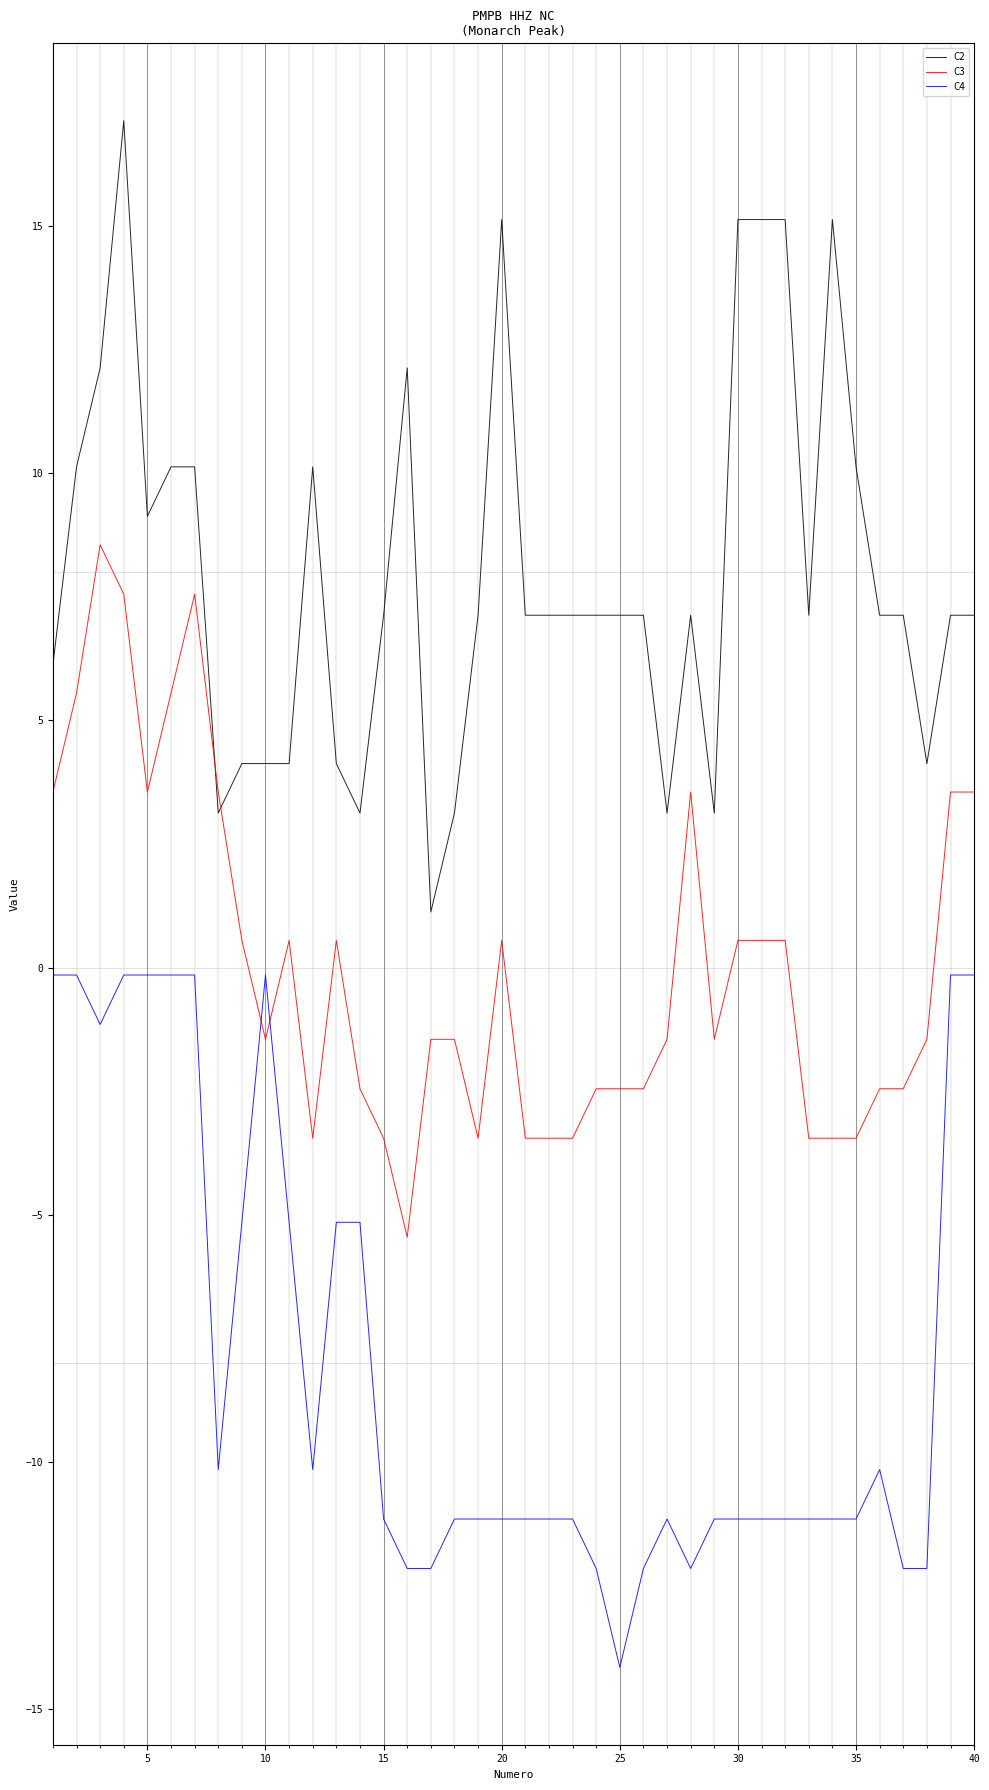

True or false: C4 and C2 intersect in this chart.

False